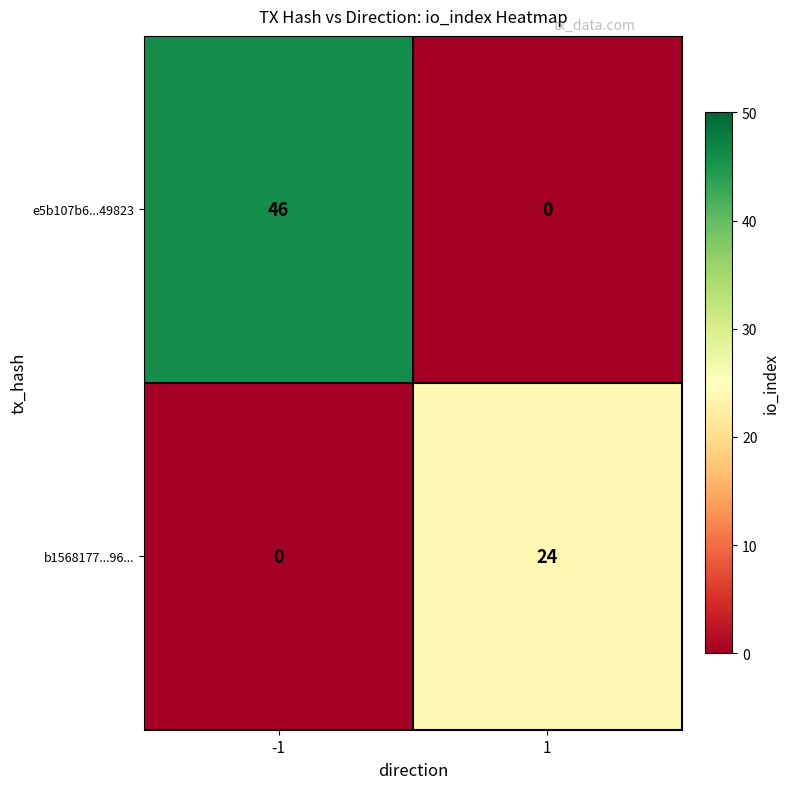

Reading right to left, what are all the values shown in this chart?

e5b107b6...49823: 1=0	-1=46
b1568177...96...: 1=24	-1=0